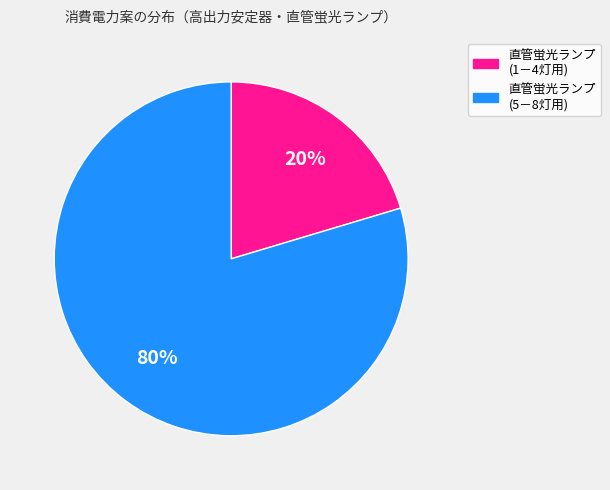

To the nearest percent, what is the average slice percentage?

50%